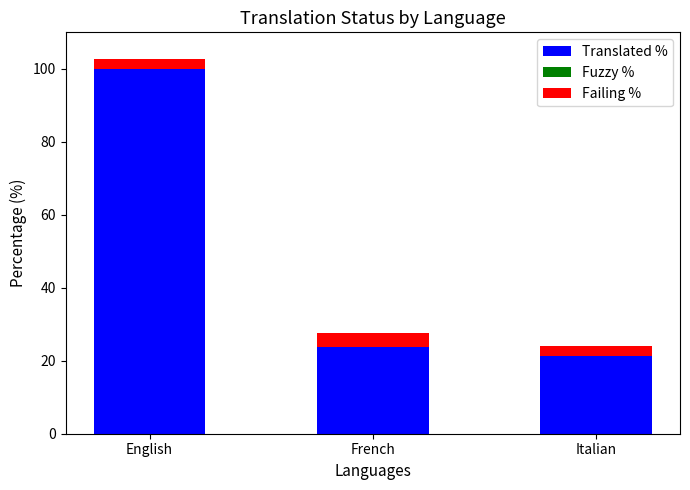

List the labels in order of Translated % value, largest first.

English, French, Italian